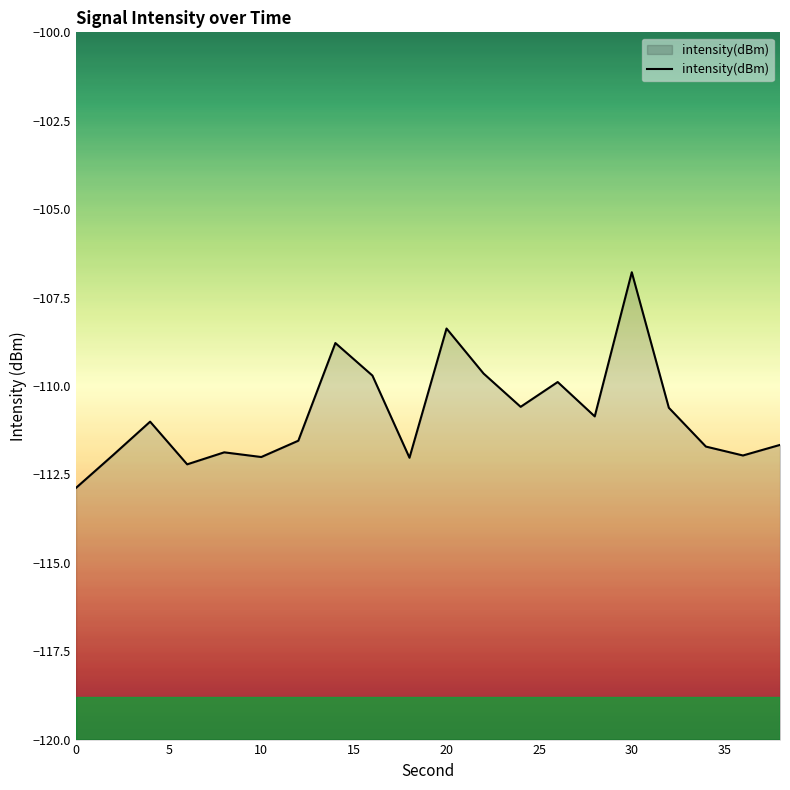

What is the difference between the maximum and minimum values?

6.1